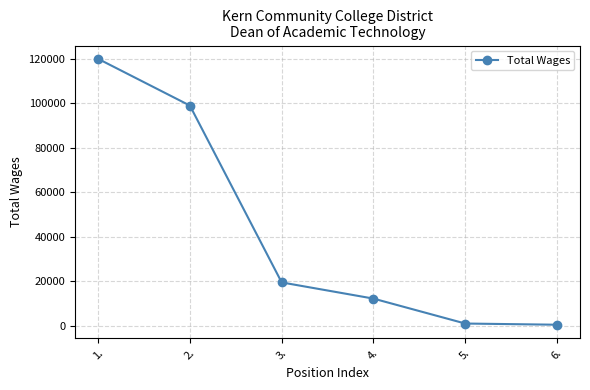

How many data points are less than 19491?

3